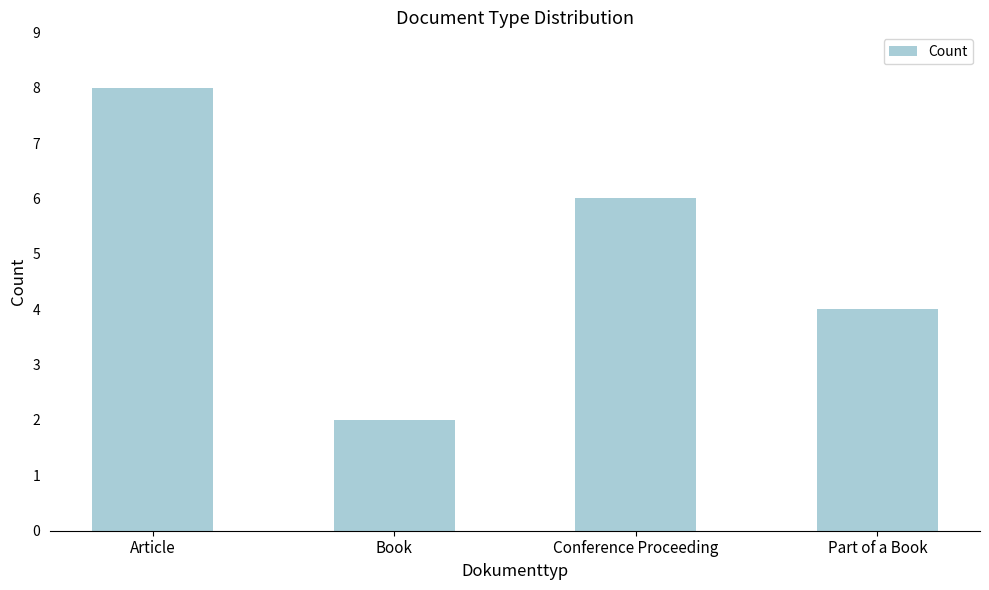

What is the value of the 2nd bar from the left?

2